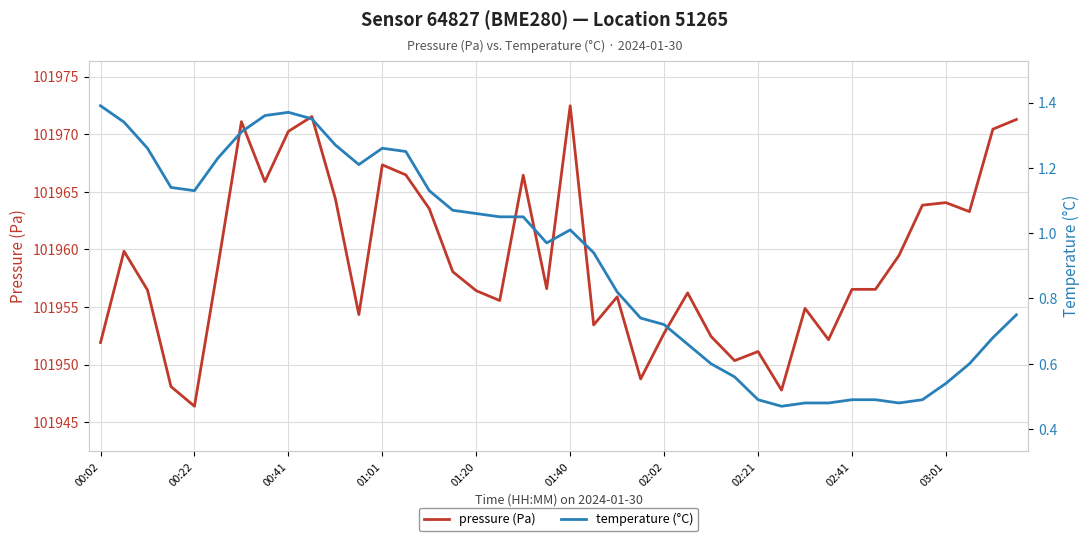

The pressure (Pa) series shows 101970.2 at 00:41. True or false?

True